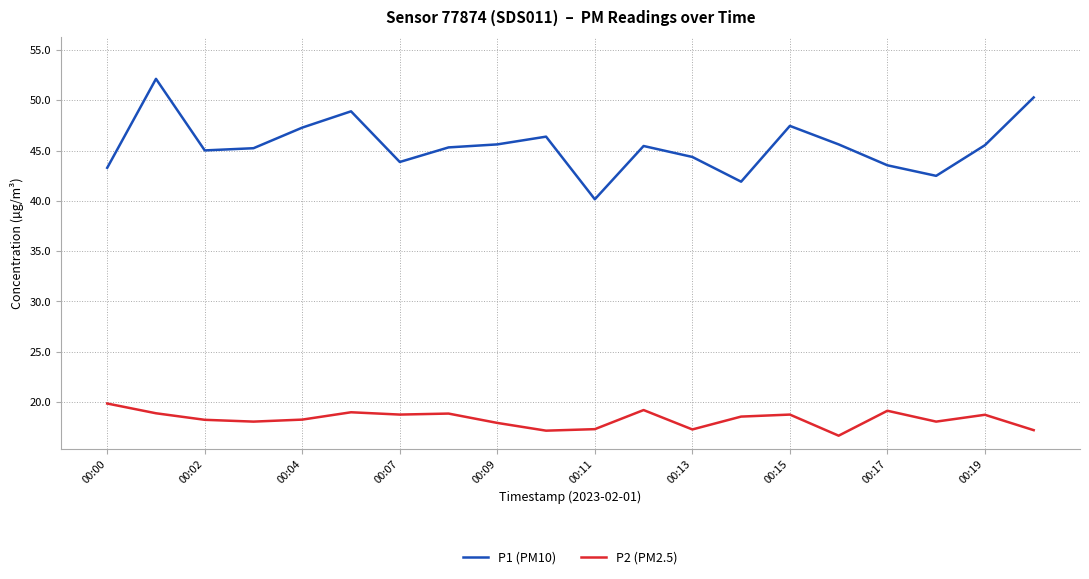

True or false: P1 (PM10) and P2 (PM2.5) intersect in this chart.

False